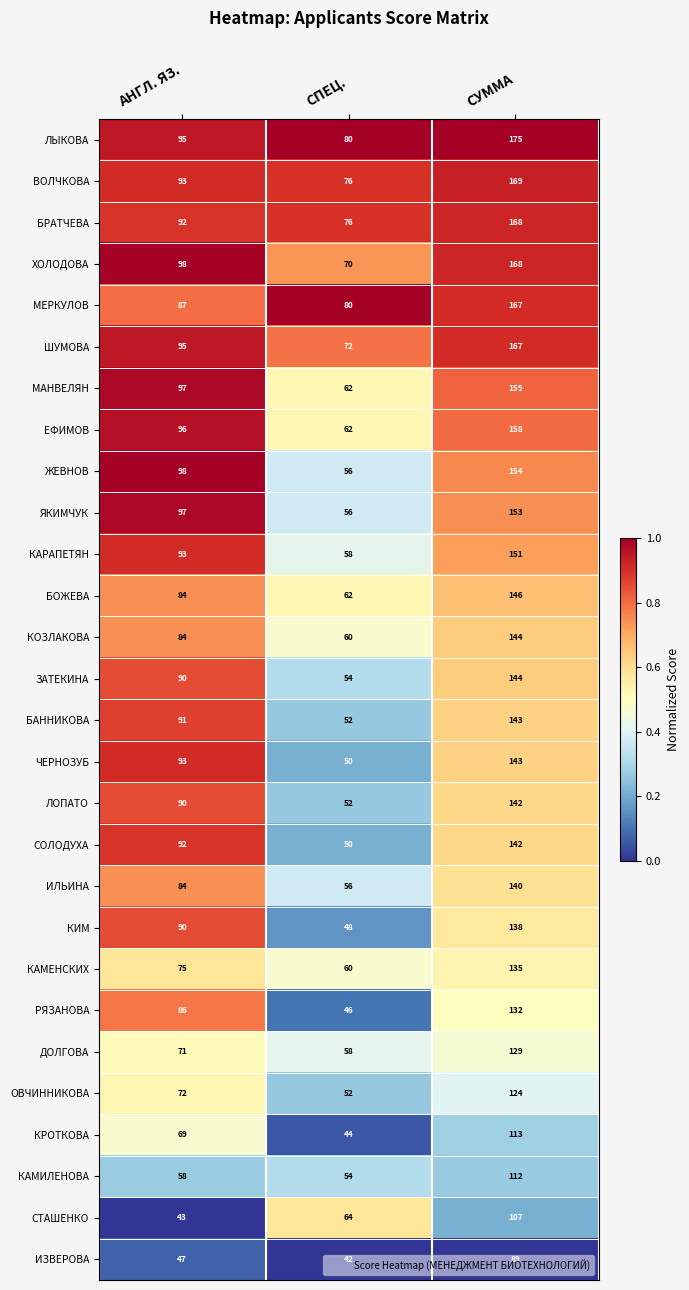

What is the greatest value displayed?

175